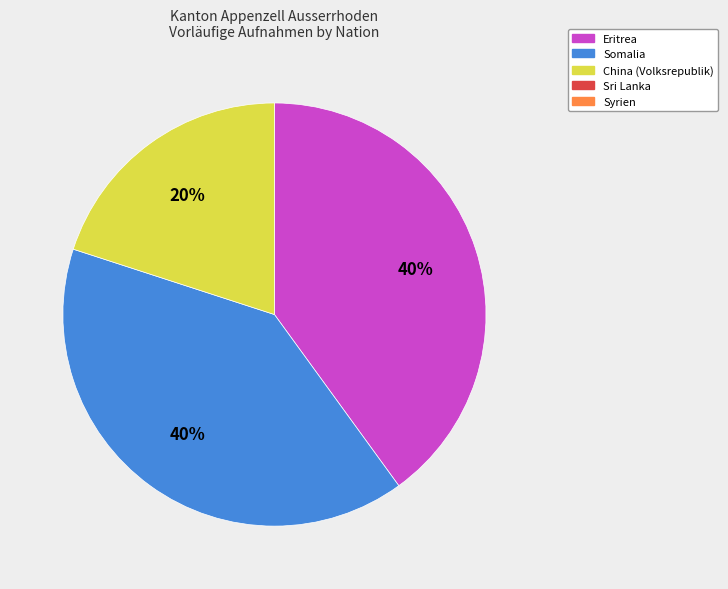

Does any single category account for the majority?

No